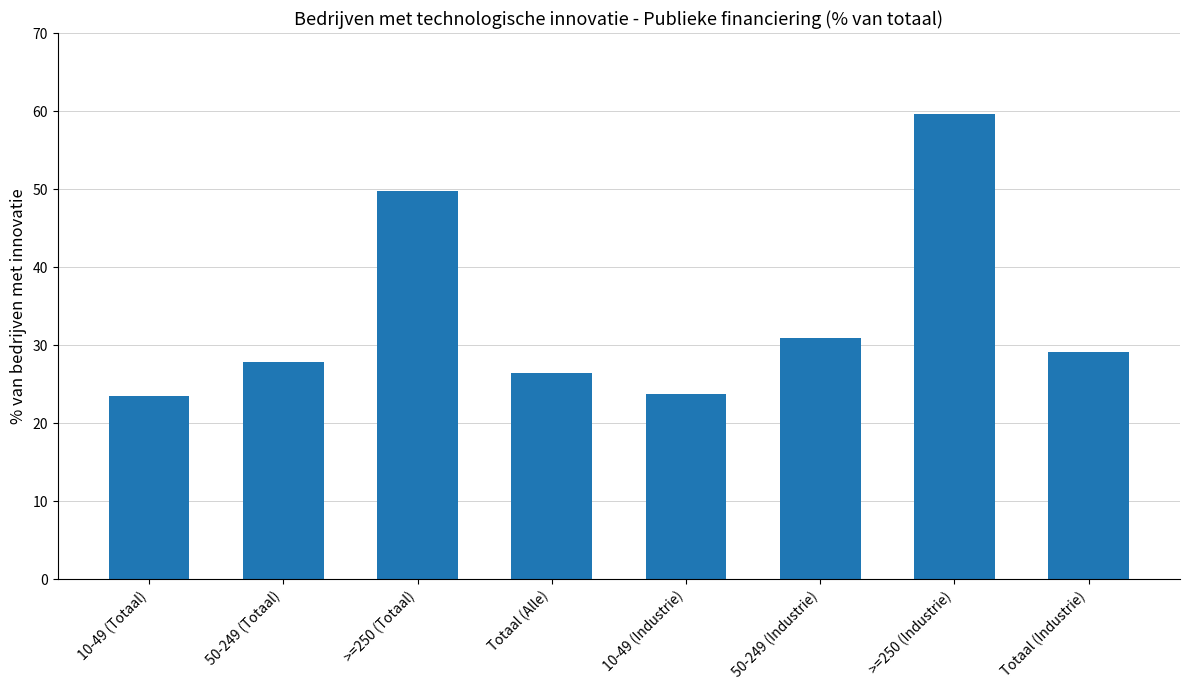

Is it true that the value at >=250 (Totaal) is 65.1?

False